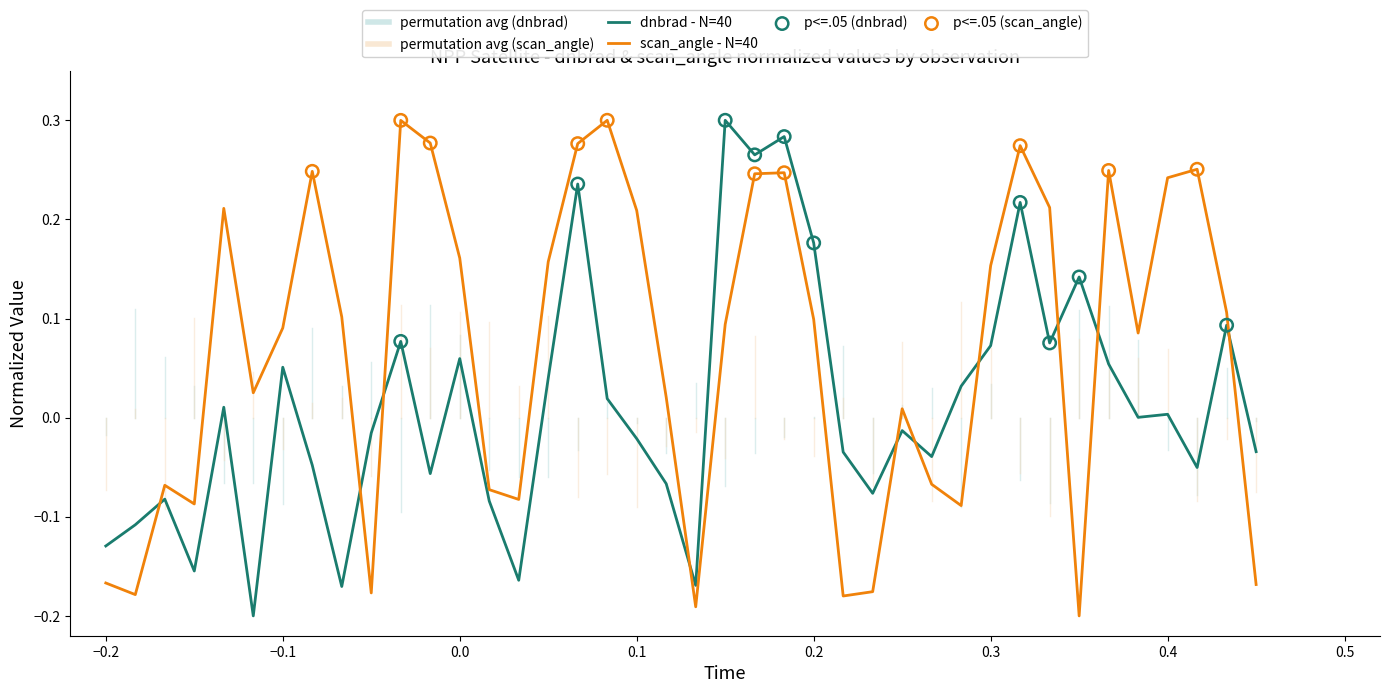

At how many categories does at least one series exceed 0?

28